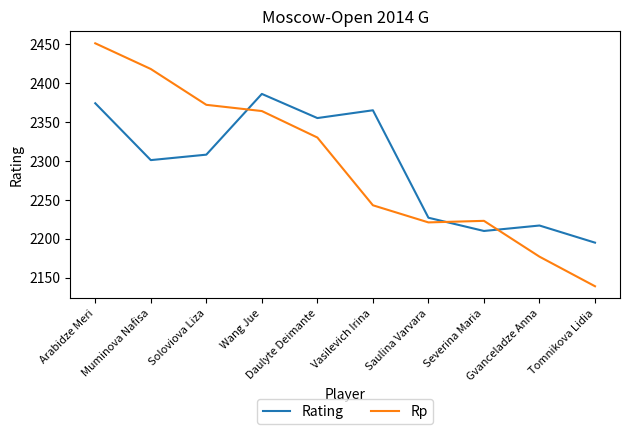

True or false: Rp has a value of 765 at Soloviova Liza.

False